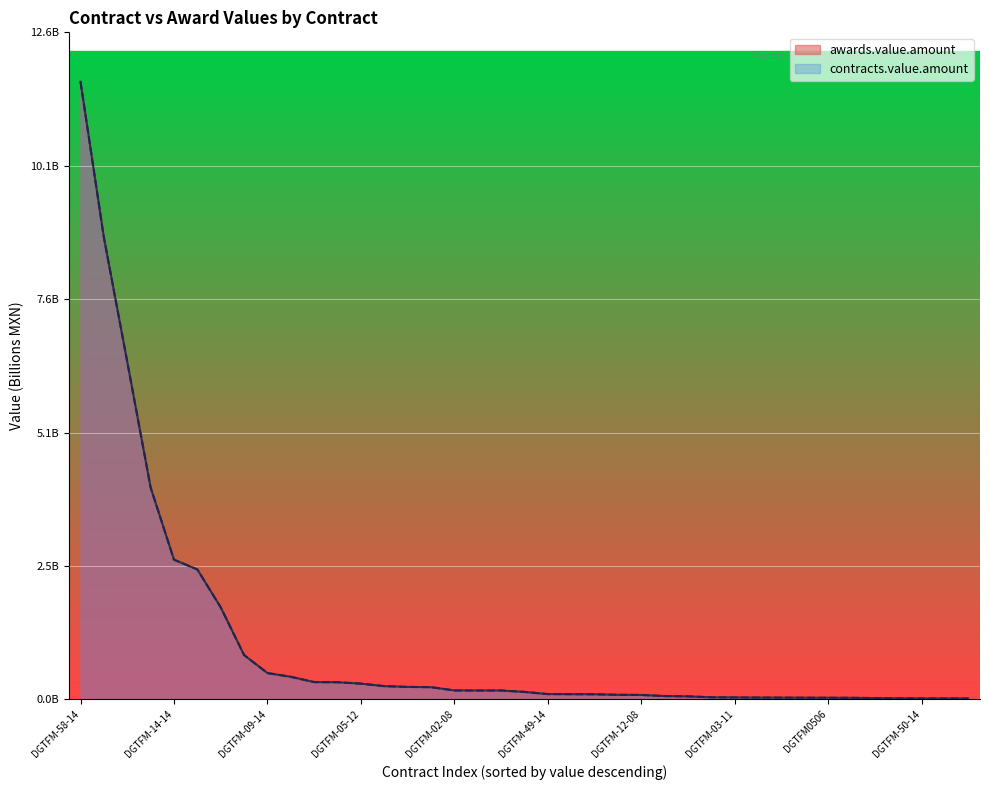

List the labels in order of contracts.value.amount value, largest first.

DGTFM-58-14, DGTFM-19-14, DGTFM-55-14, DGTFM-25-14, DGTFM-14-14, DGTFM-28-14, DGTFM-33-14, DGTFM-32-14, DGTFM-09-14, DGTFM-16-14, DGTFM-36-14, DGTFM-04-12, DGTFM-05-12, DGTFM-09-09, DGTFM-17-14, DGTFM-41-14, DGTFM-02-08, DGTFM-34-14, DGTFM-43-14, DGTFM-35-14, DGTFM-49-14, DGTFM-45-14, DGTFM-07-08, 001/08PC, DGTFM-12-08, DGTFM-29-14, DGTFM-06-08, DGTFM0906, DGTFM-03-11, DGTFM-02-12, DGTFM-05-14, DGTFM-16-09, DGTFM0506, DGTFM-08-09, DGTFM0407, DGTFM-07-09, DGTFM-50-14, DGTFM-03-09, DGTFM-05-08